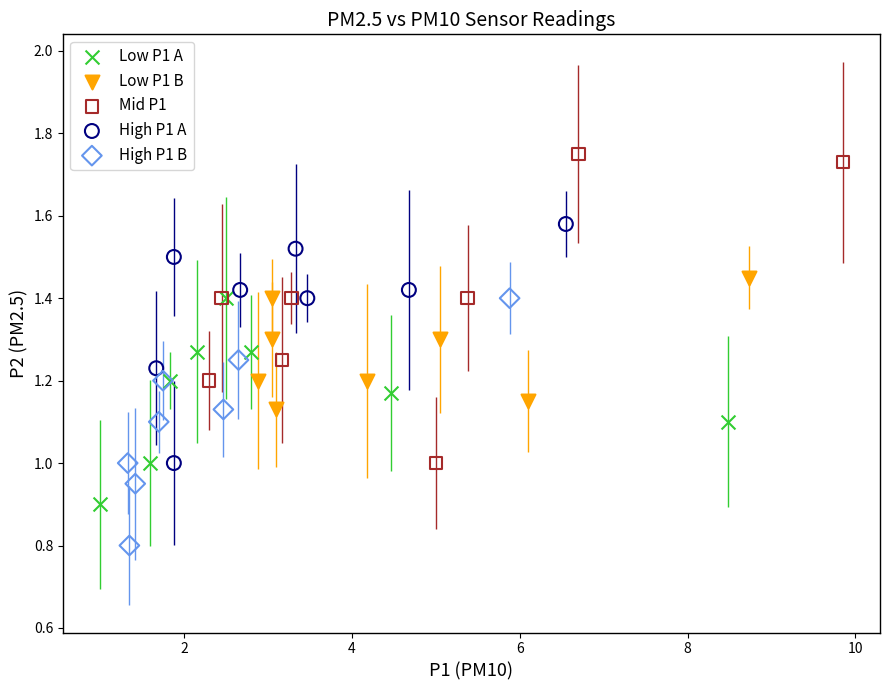

Which series has the widest spread of Y values?

Mid P1